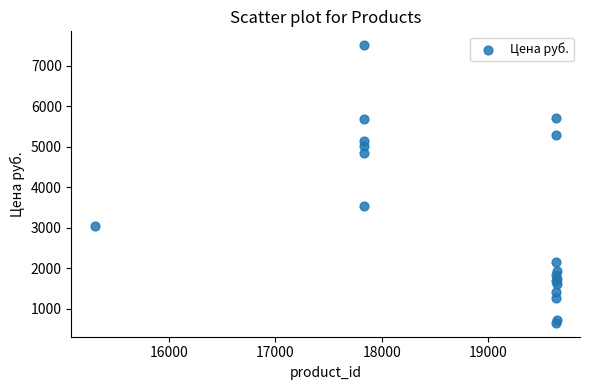

What Y value in the scatter plot is closest to 4076?

3523.0